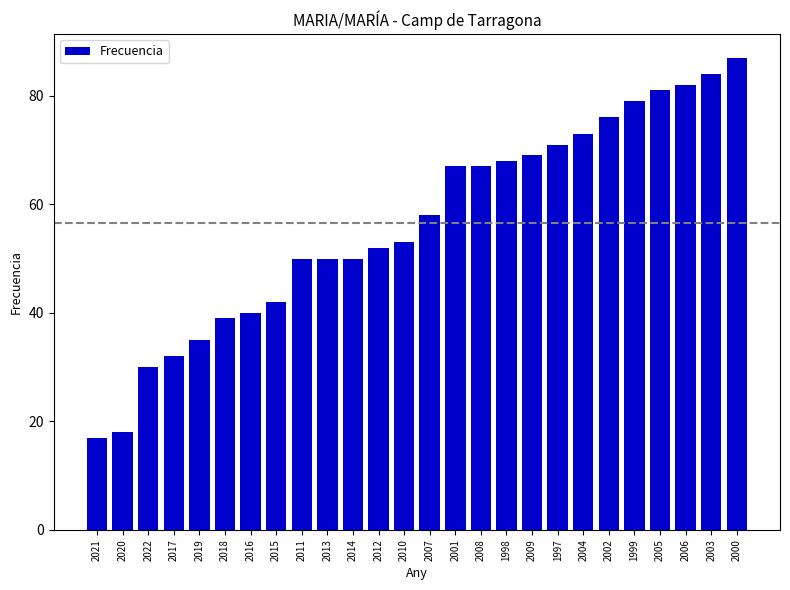

What position from the left is 2005?

23